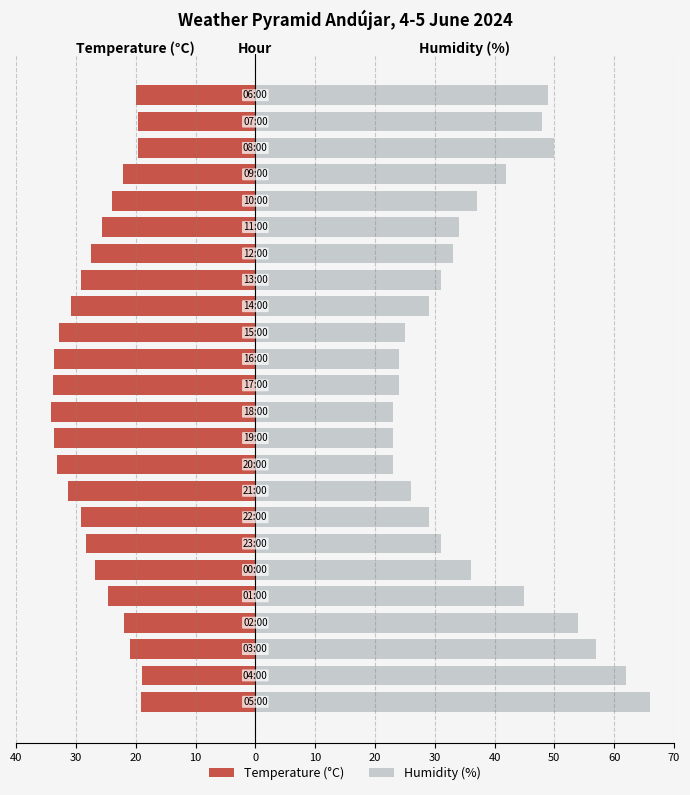

Which series has the widest spread of values?

Humidity (%)